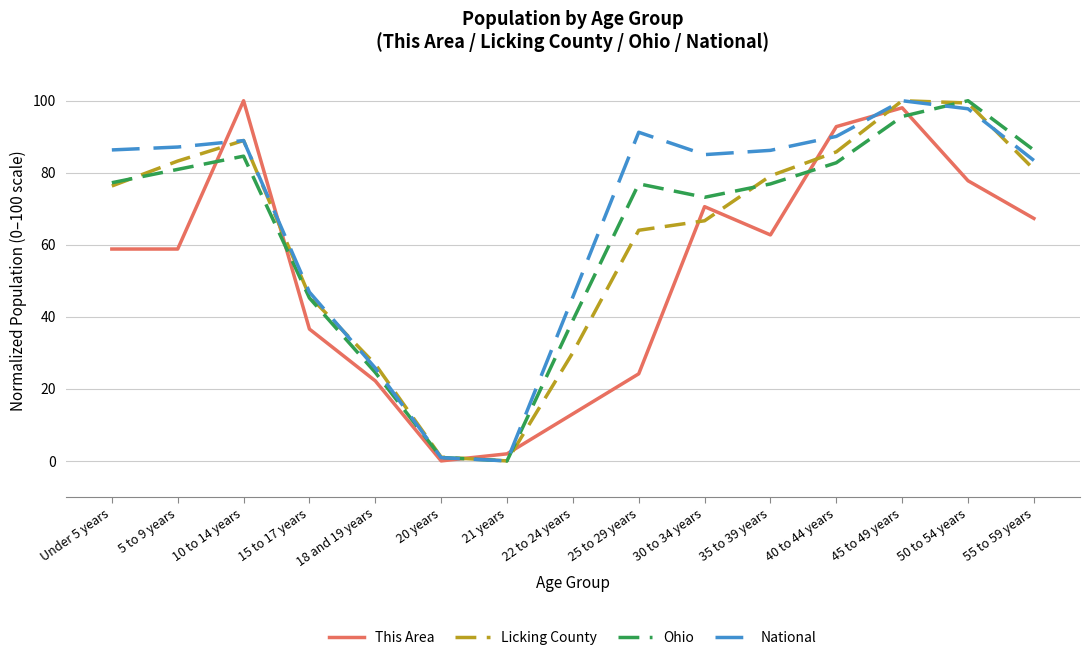

True or false: National has a value of 20.3 at 35 to 39 years.

False